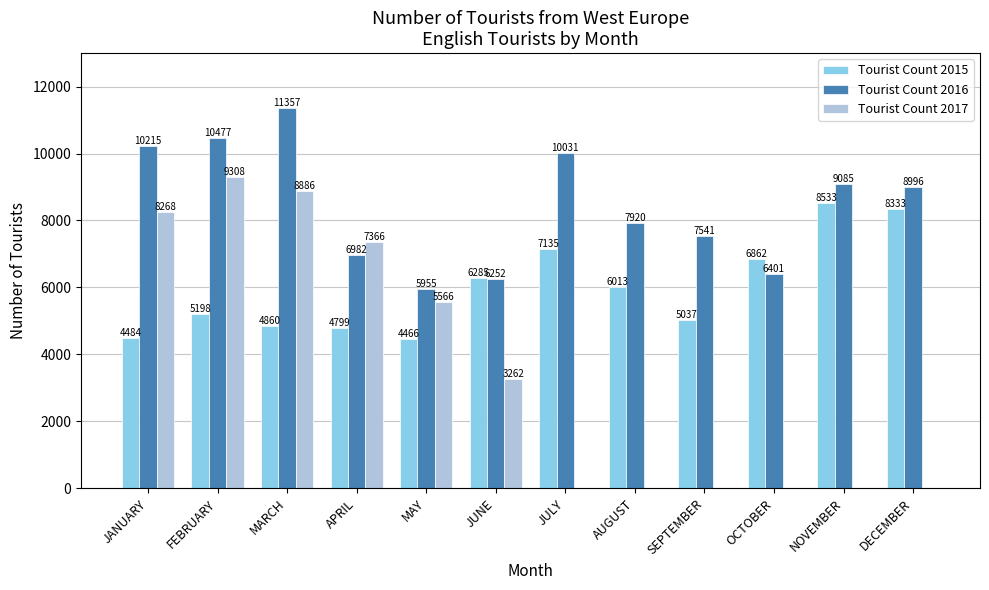

Is the value of Tourist Count 2016 at JULY greater than the value of Tourist Count 2015 at FEBRUARY?

Yes